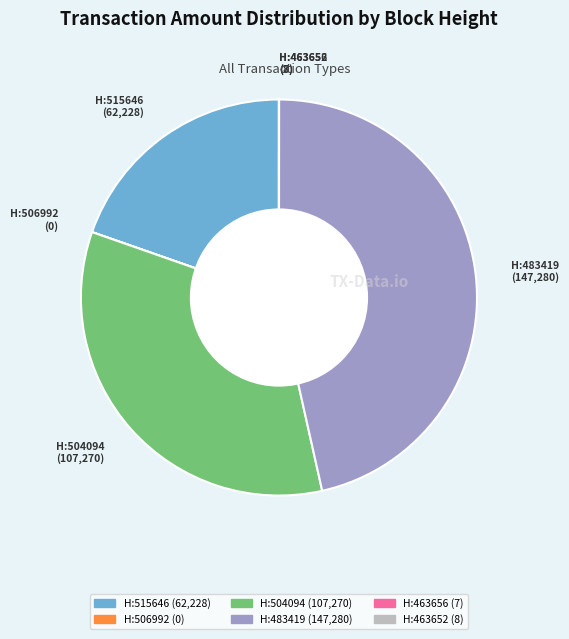

Does any single category account for the majority?

No